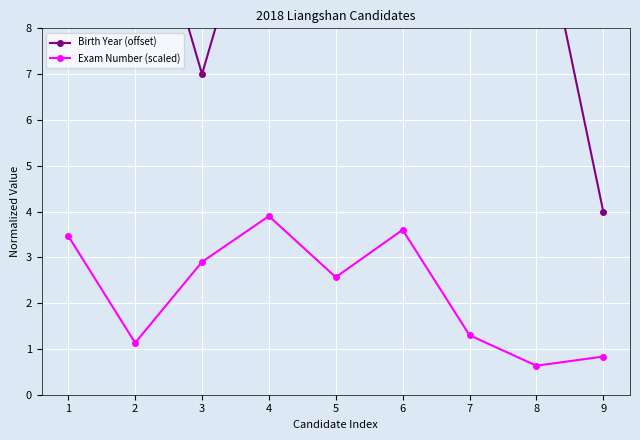

True or false: Exam Number (scaled) and Birth Year (offset) cross at least once.

False